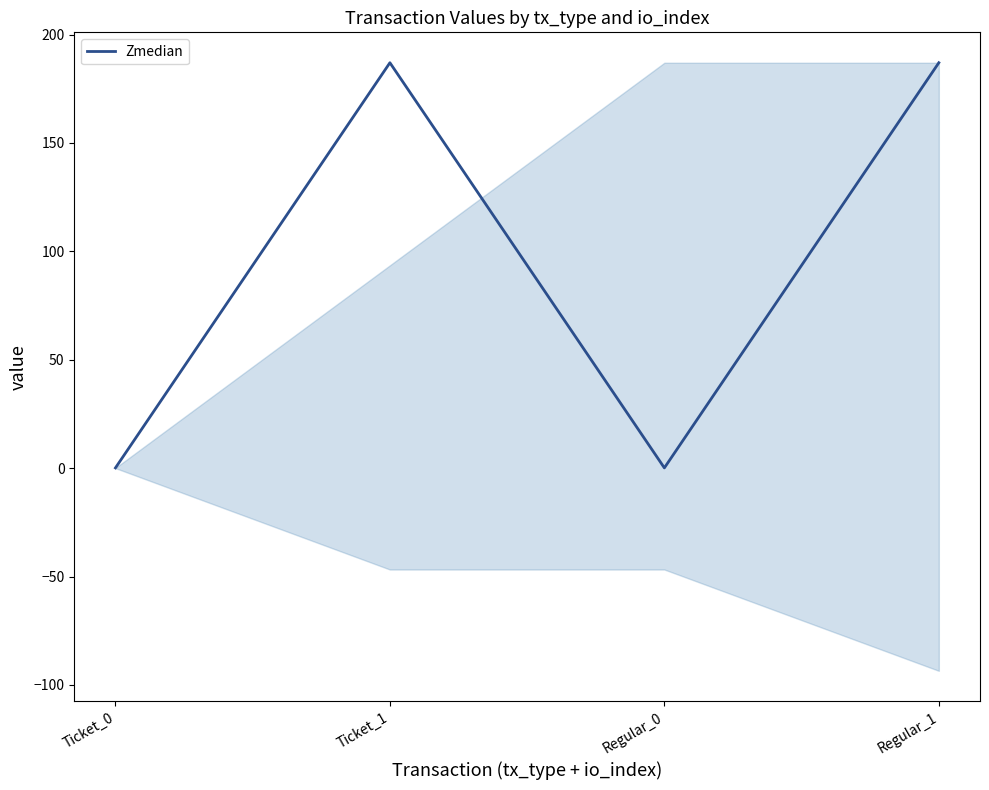

What is the difference between the second highest and minimum values?

186.9